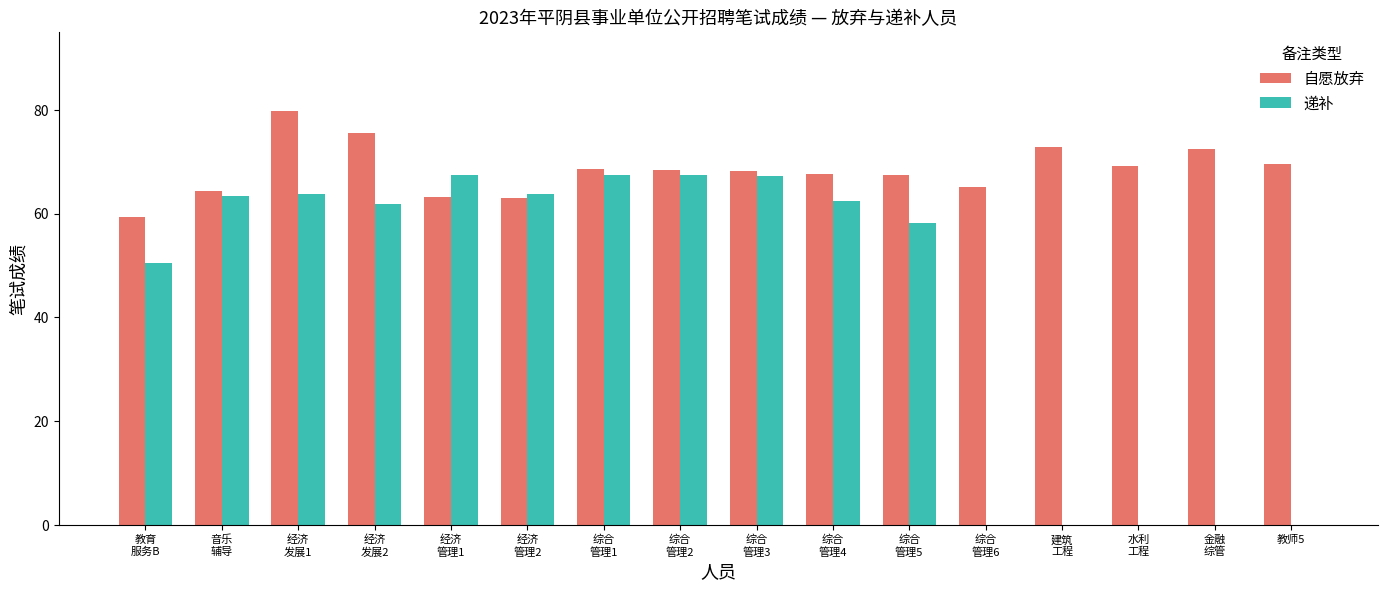

What is the highest value of the 递补 series?

67.5